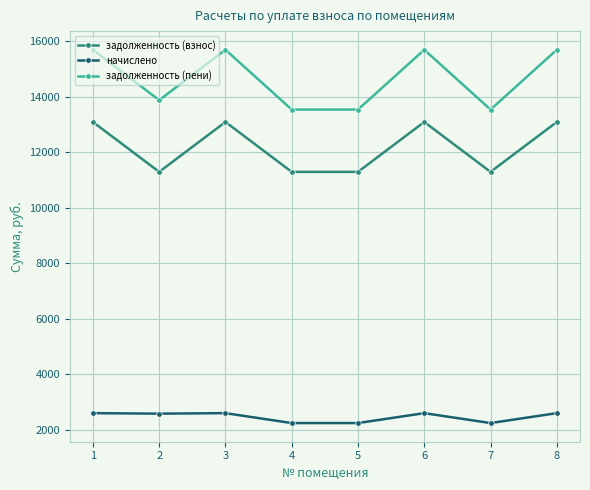

Which series changed the most between 1 and 4?

задолженность (пени)